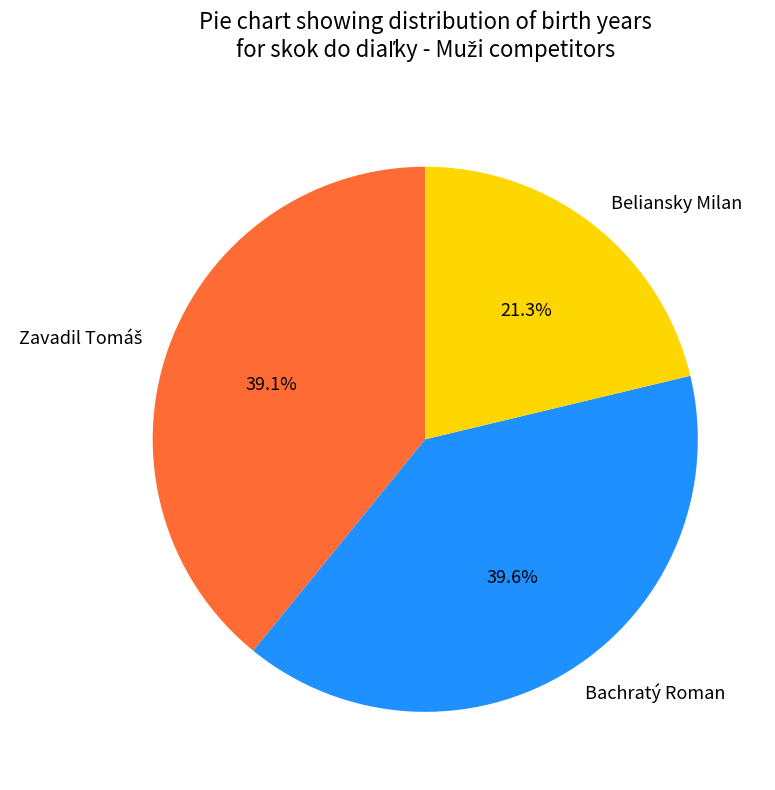

What percentage is the Bachratý Roman slice, to the nearest percent?

40%